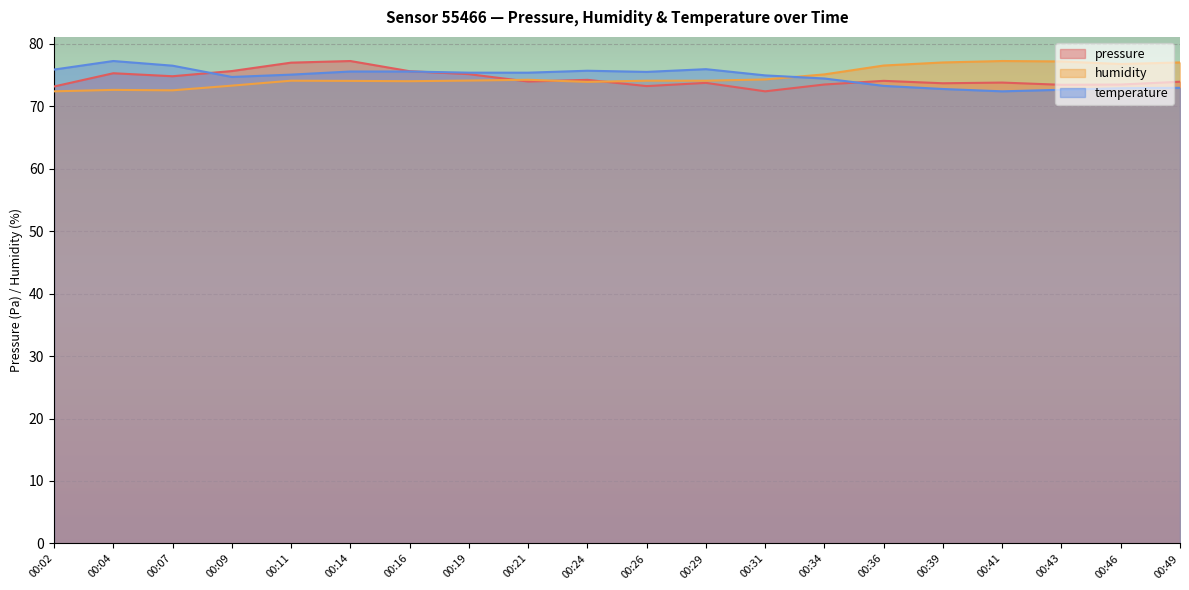

Is it true that temperature equals 72.9 at 00:49?

True